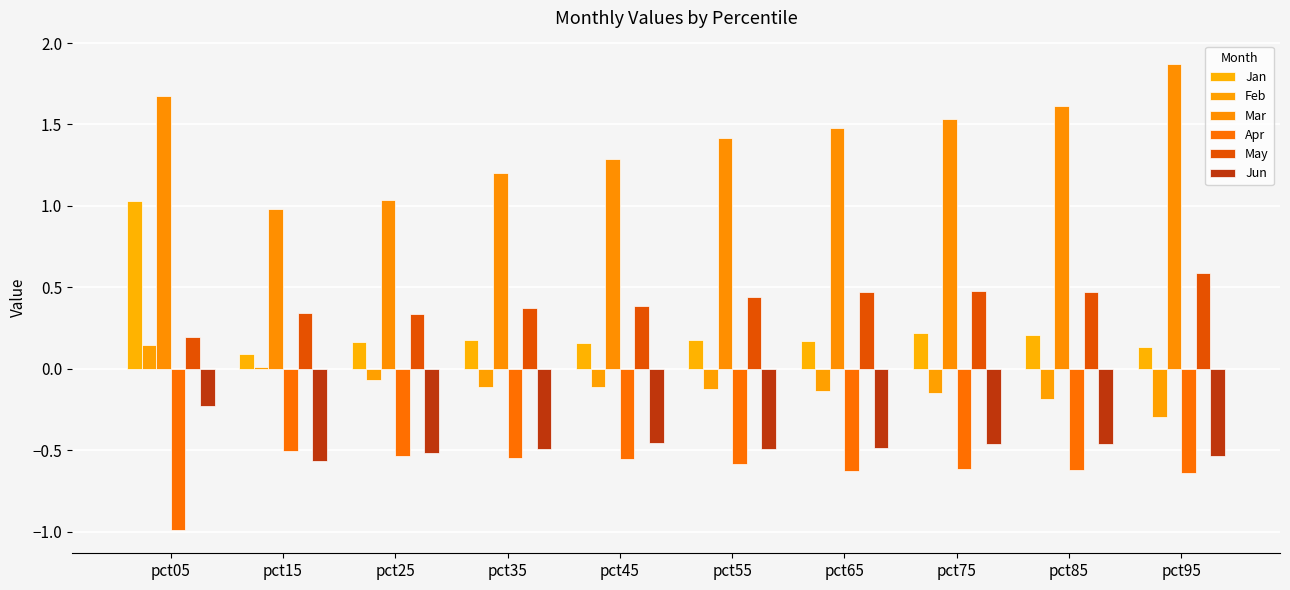

Does the chart contain stacked bars?

No